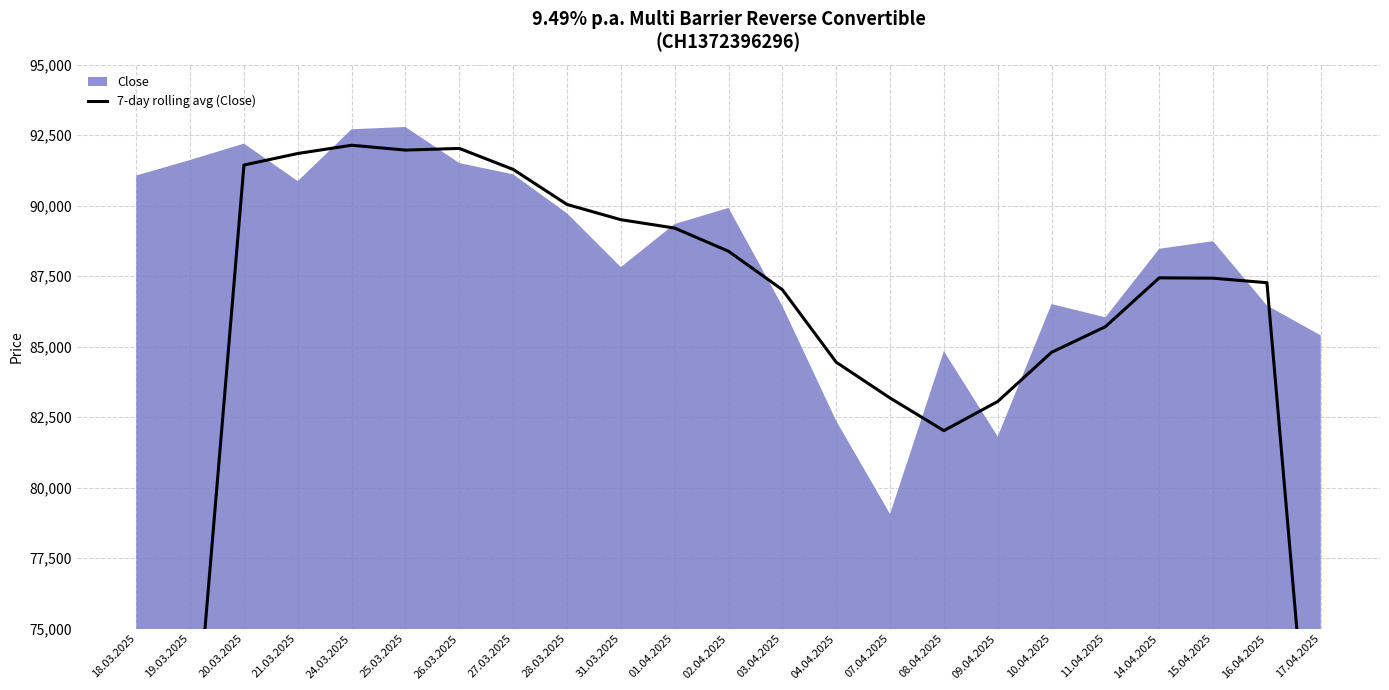

How many lines are shown in the chart?

1